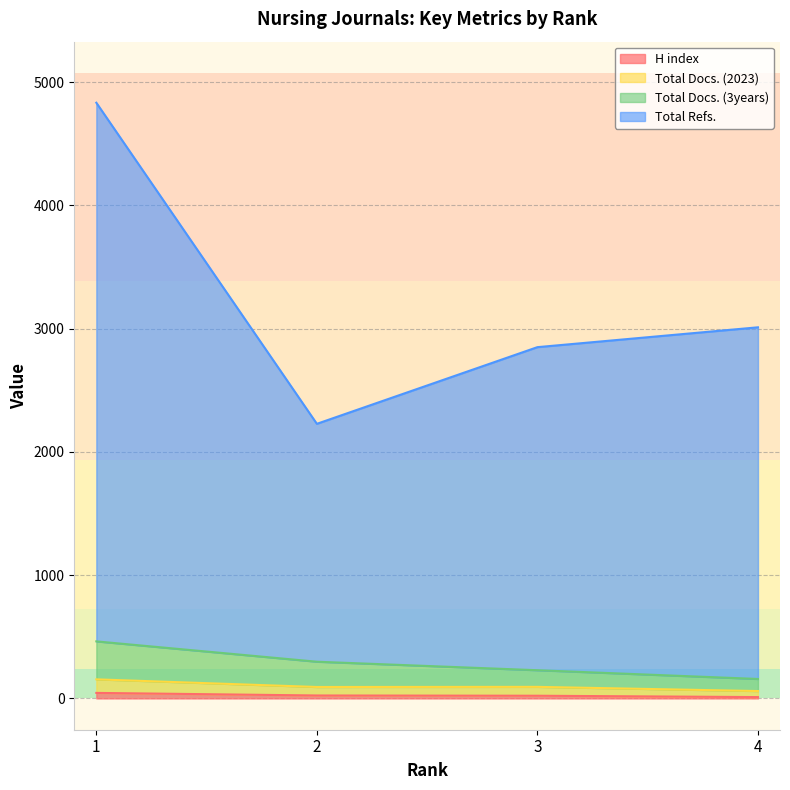

At 4, list the series in order from largest to smallest.

Total Refs., Total Docs. (3years), Total Docs. (2023), H index